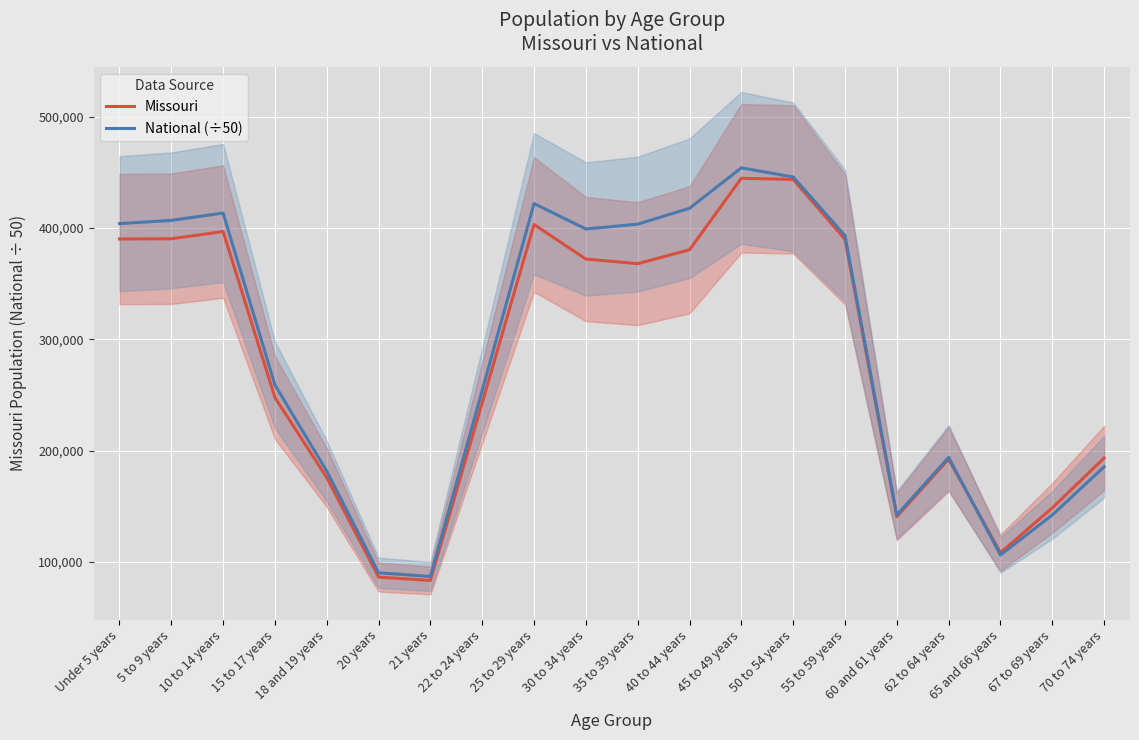

What is the minimum value for National (÷50)?

87085.9